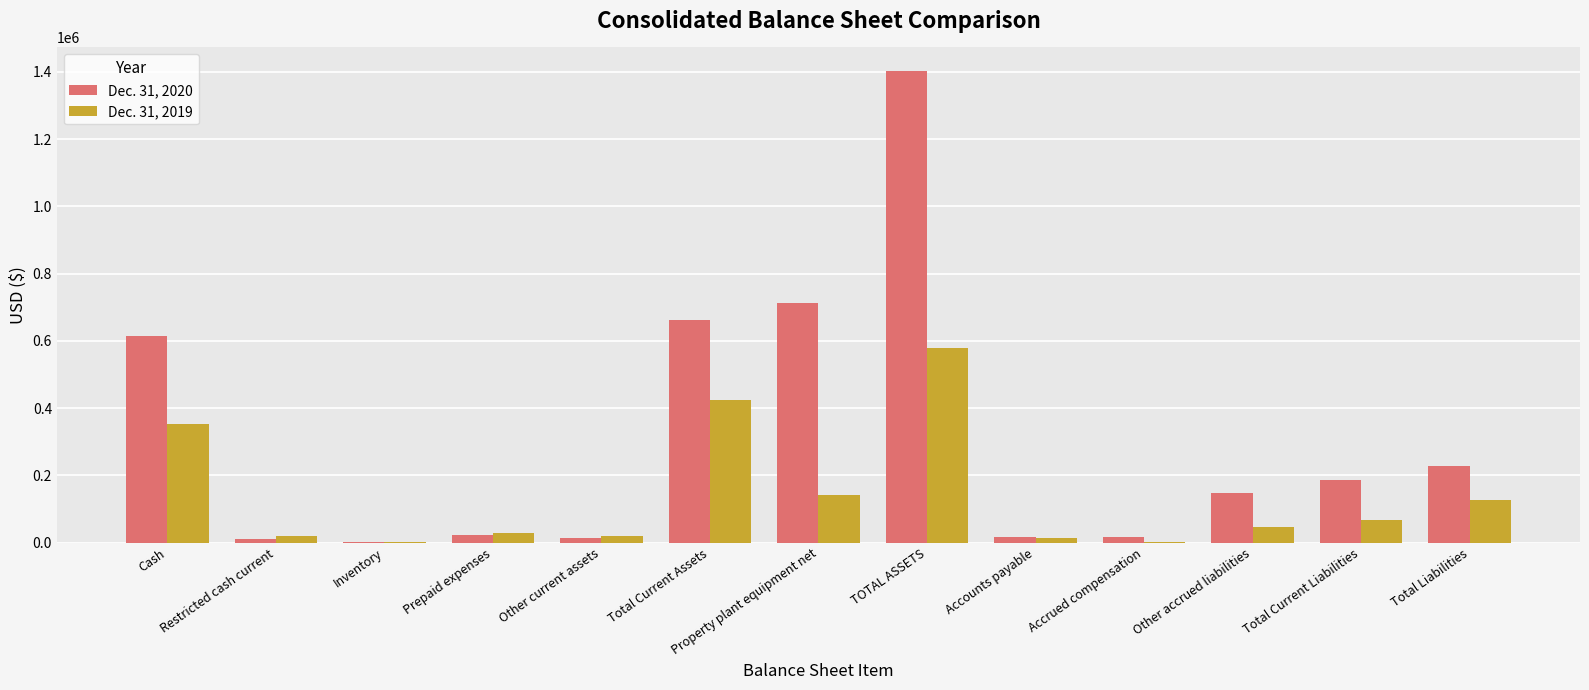

True or false: Dec. 31, 2020 has a value of 713274 at Property plant equipment net.

True